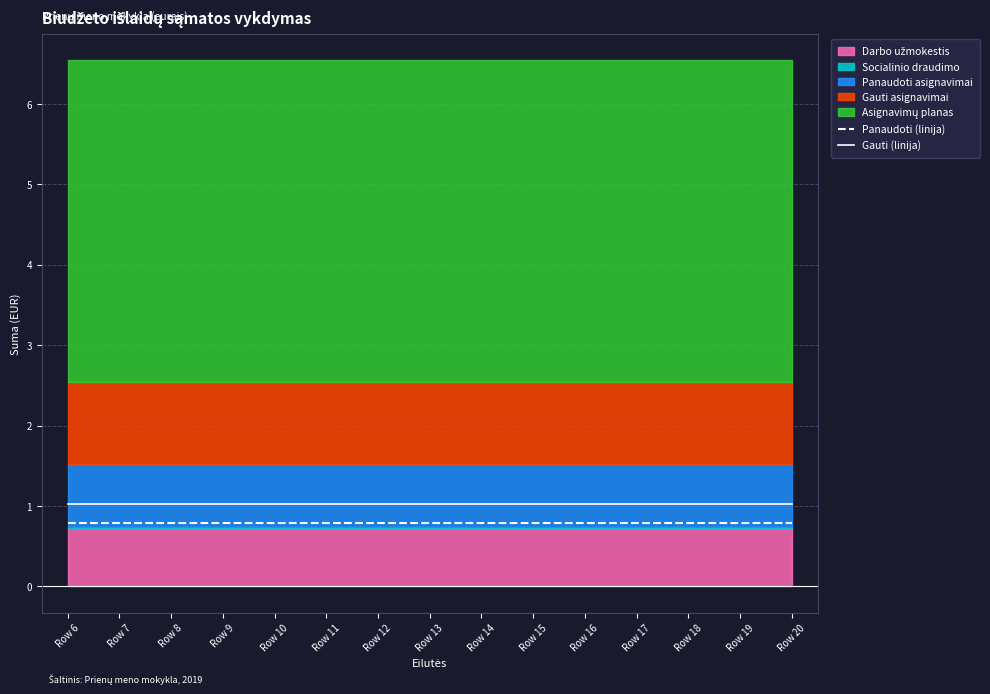

True or false: Panaudoti (linija) and Gauti (linija) intersect in this chart.

False